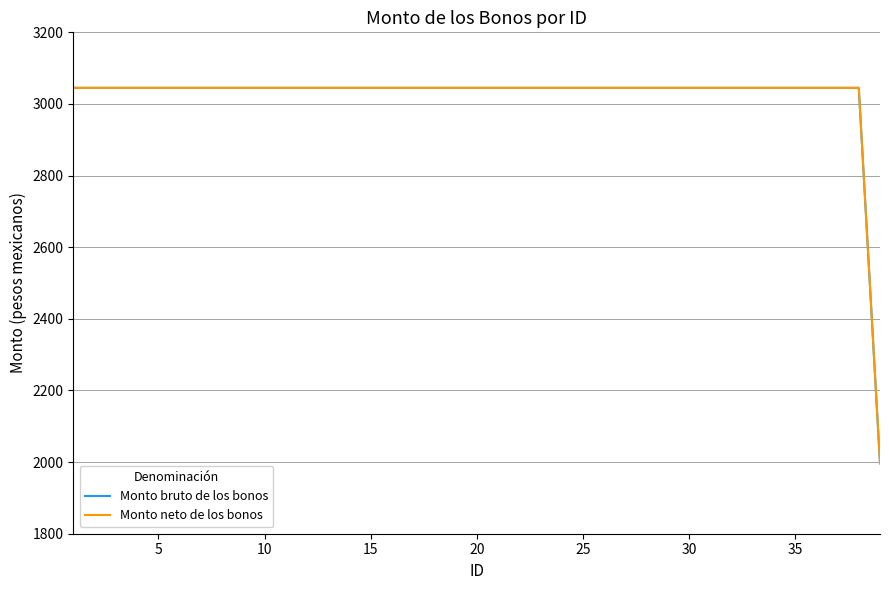

Is this an area chart (filled region under the line)?

No